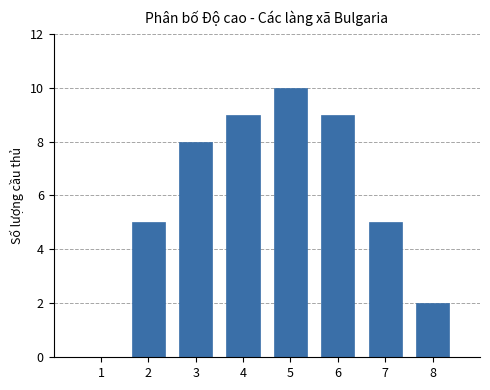

Reading right to left, extract all data points from this chart.

8=2	7=5	6=9	5=10	4=9	3=8	2=5	1=0